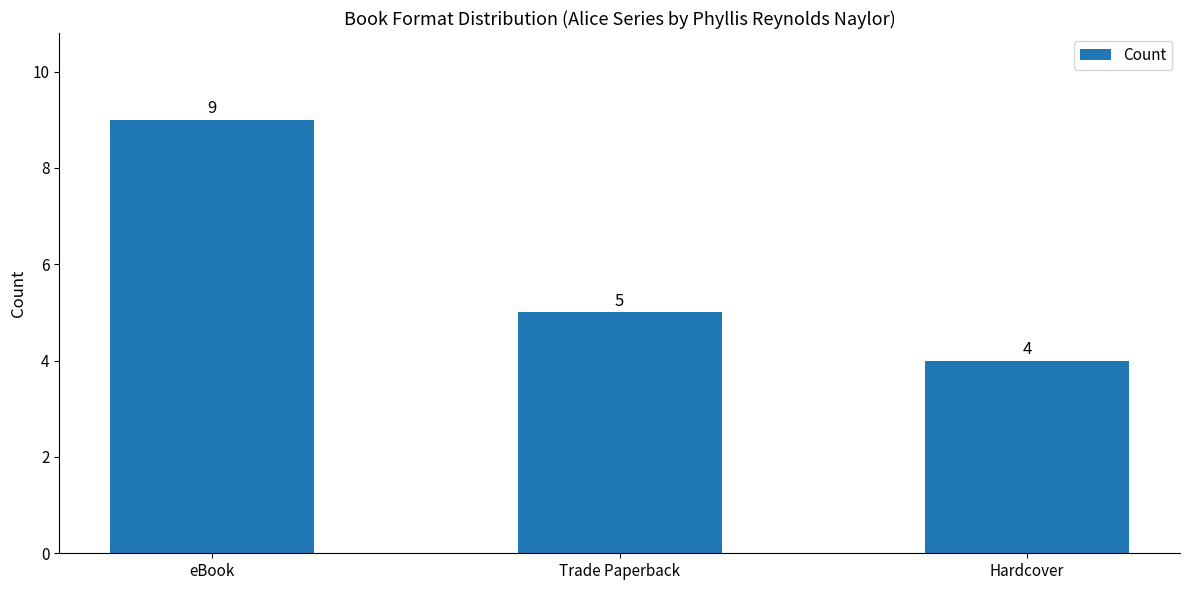

What position from the right is eBook?

3